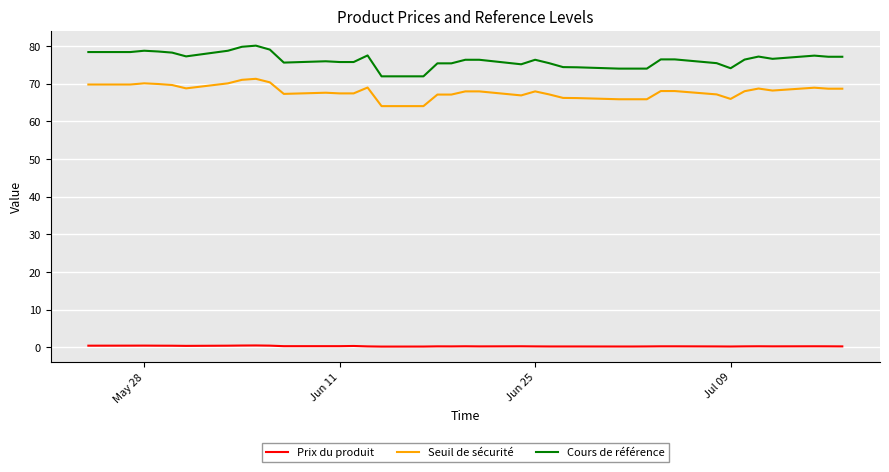

What is the difference between the maximum and minimum values in the Seuil de sécurité series?

7.3